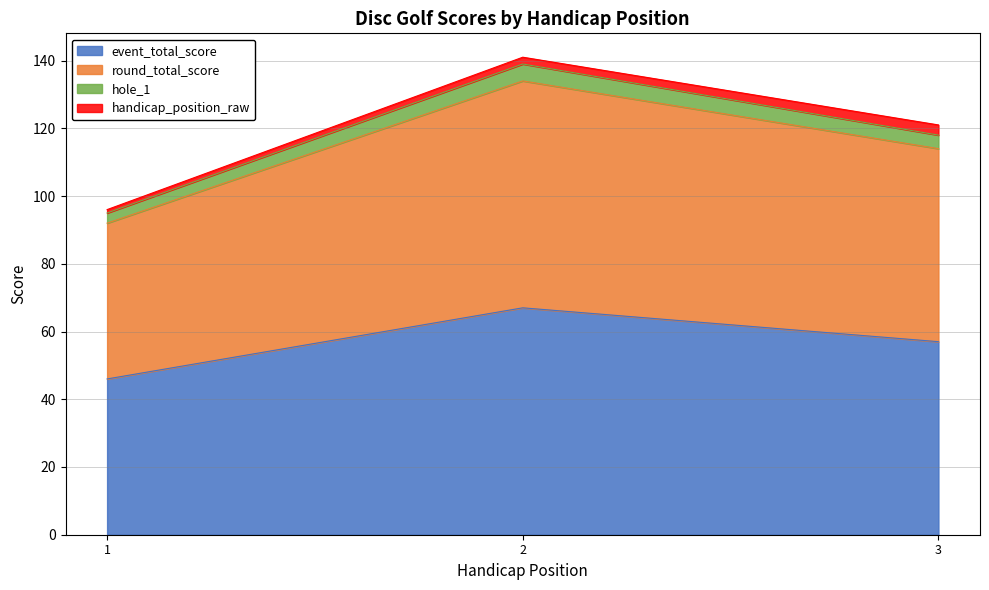

Does the chart have visible grid lines?

Yes